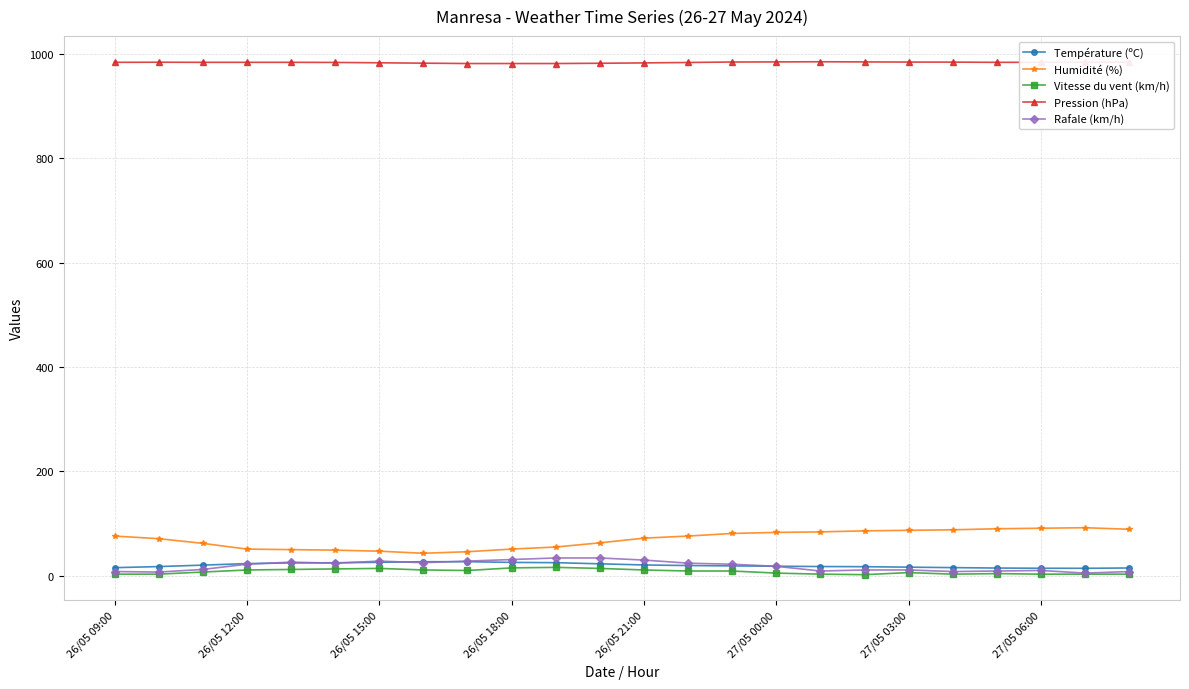

What is the value of the Humidité (%) point at the 24th from the left?

89.0